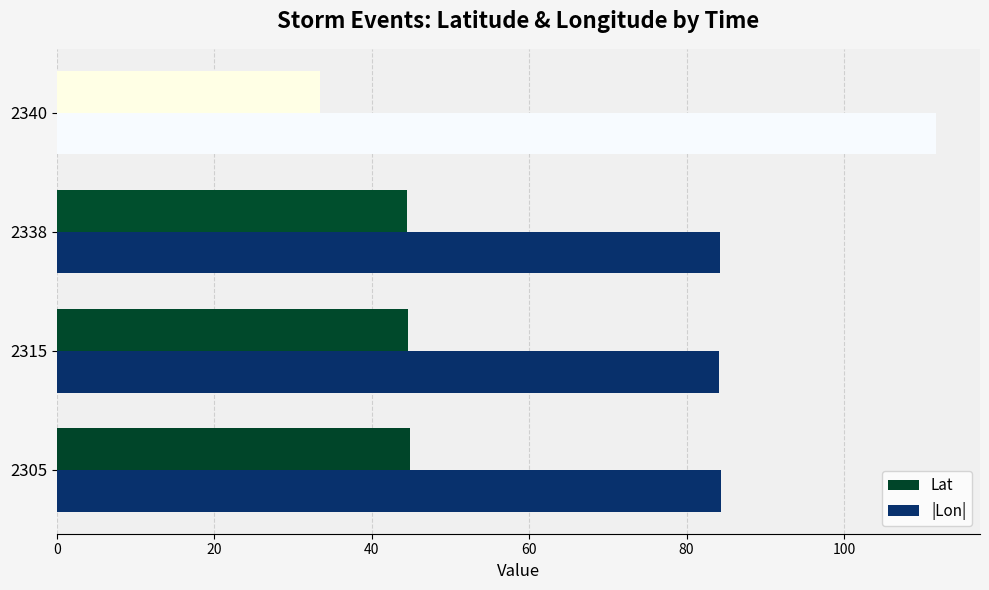

True or false: |Lon| has a value of 84.3 at 2338.

True